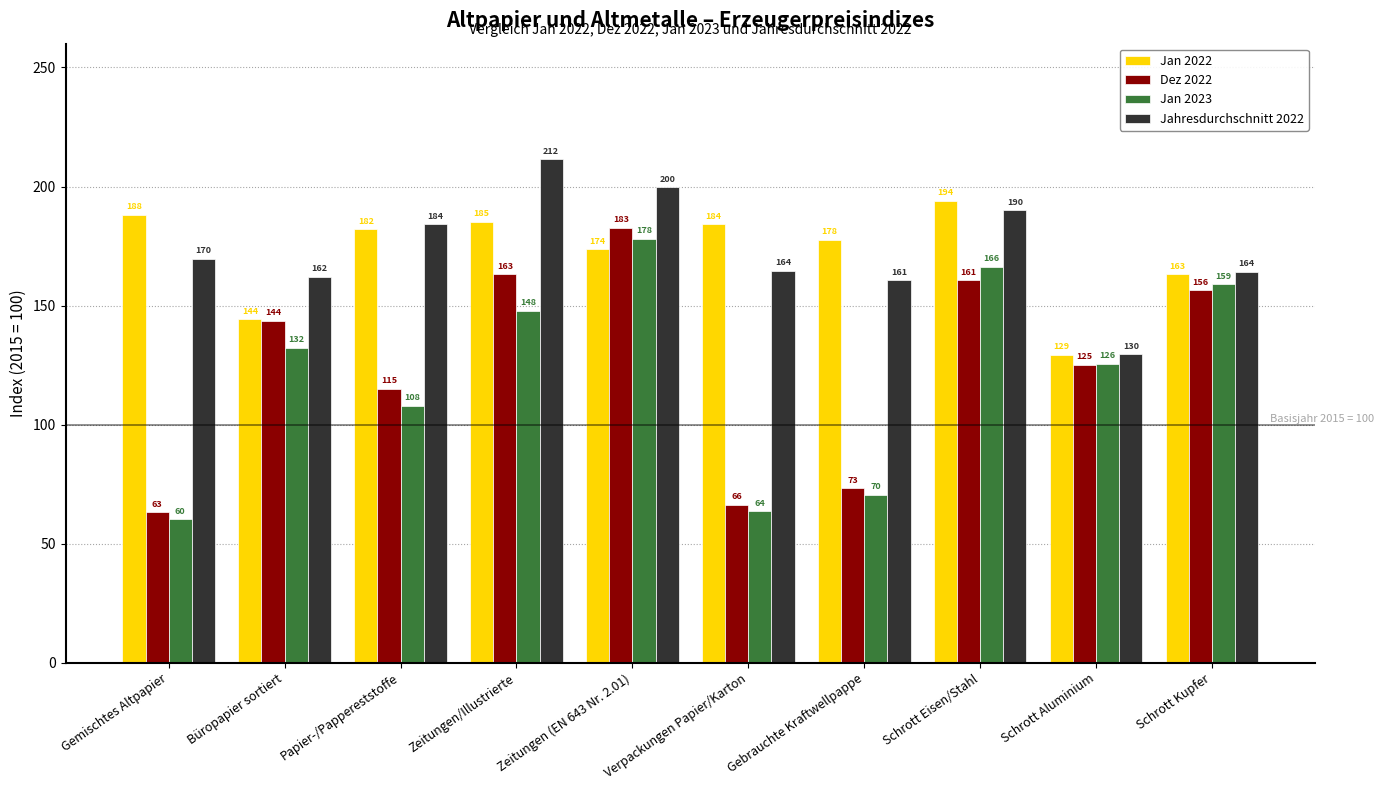

Which series has the largest range (max minus min)?

Dez 2022